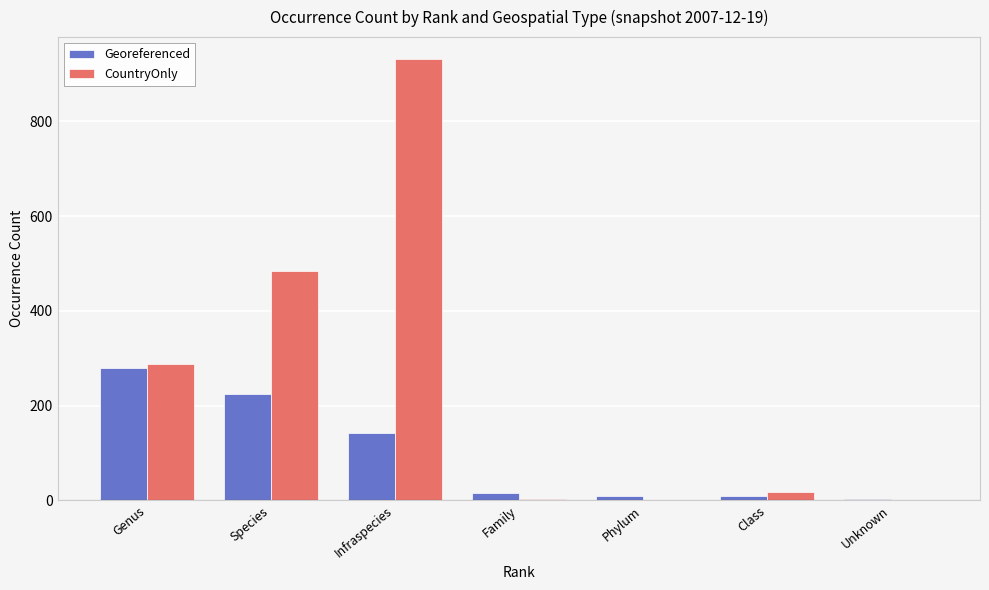

Count the number of categories in the chart.

7